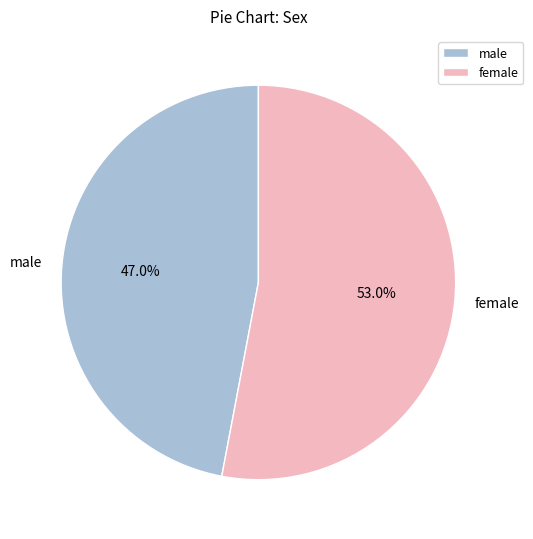

Combined, what portion of the pie is female and male?

100.0%